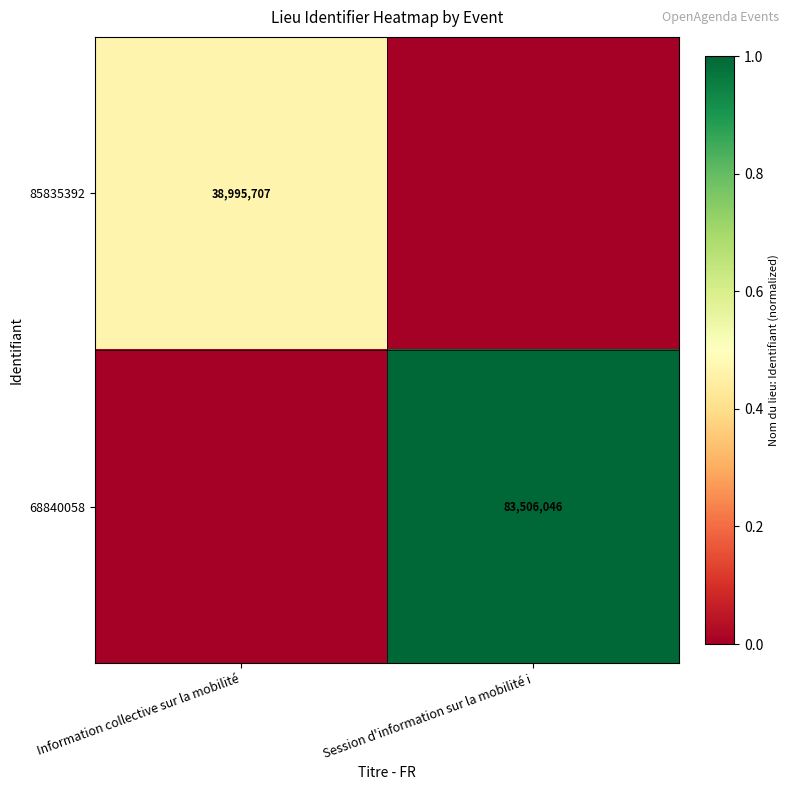

Is it true that 85835392 equals 38995707 at Information collective sur la mobilité?

True